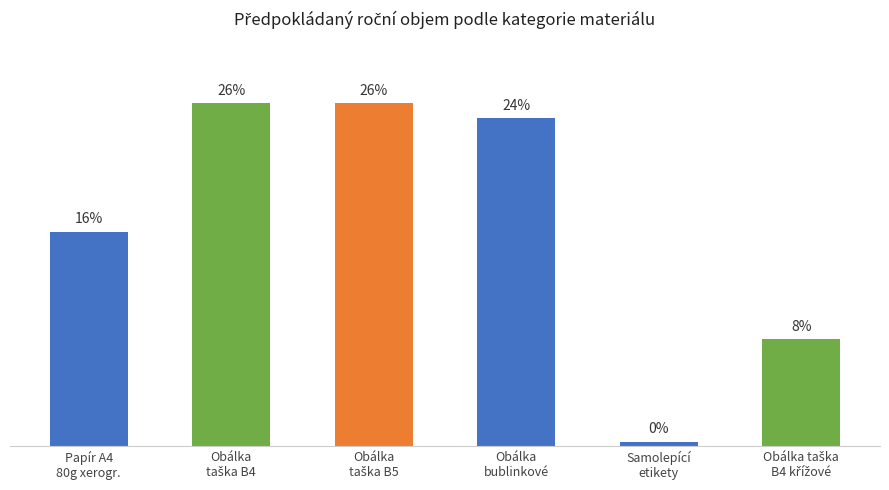

What is the difference between the maximum and minimum values?

25.3